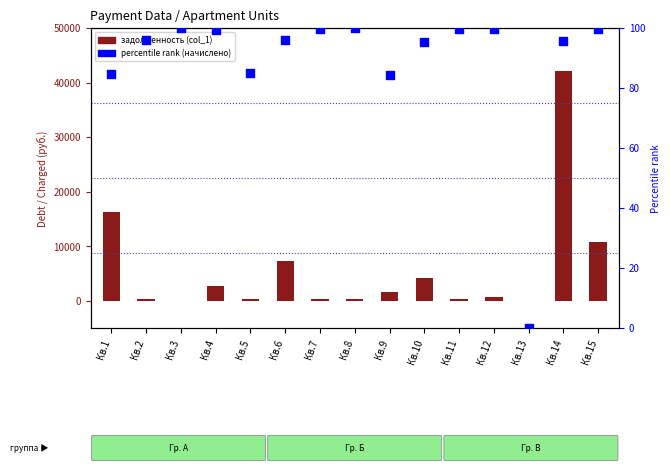

What is the total value across all series at Кв.8?

434.1